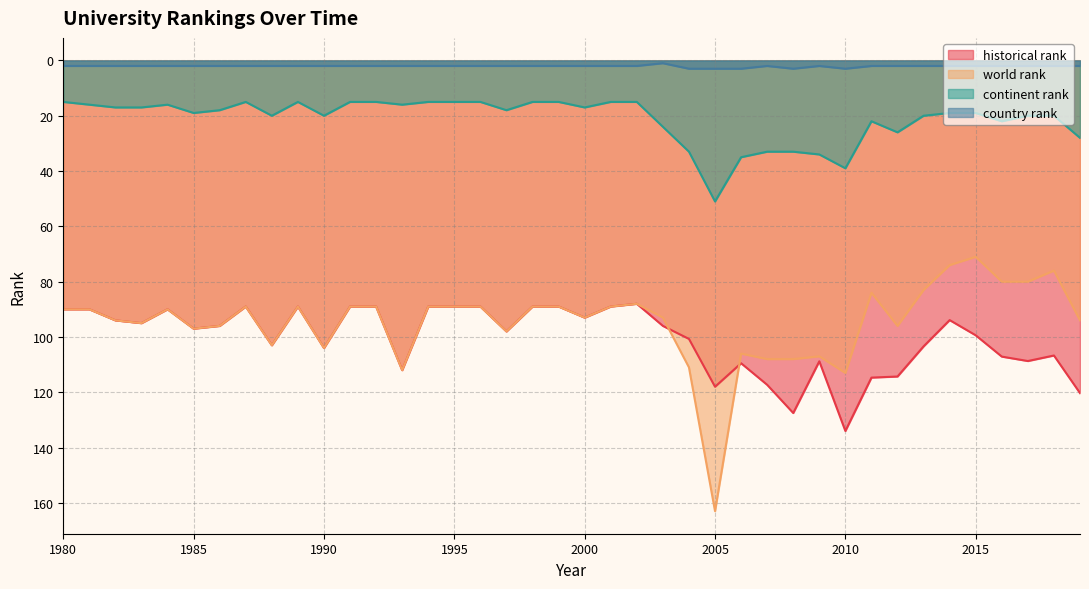

How many interior local peaks does the continent rank series have?

10